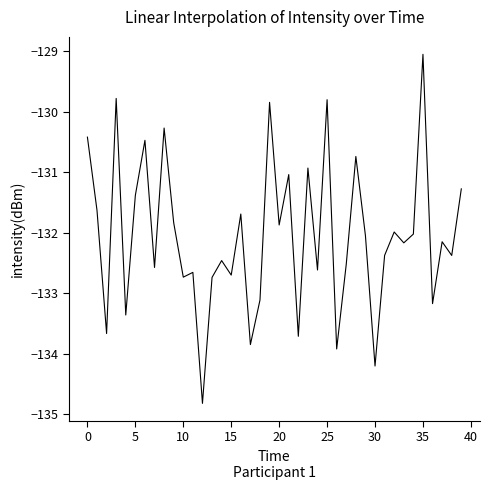

What is the maximum value shown in the chart?

-129.1